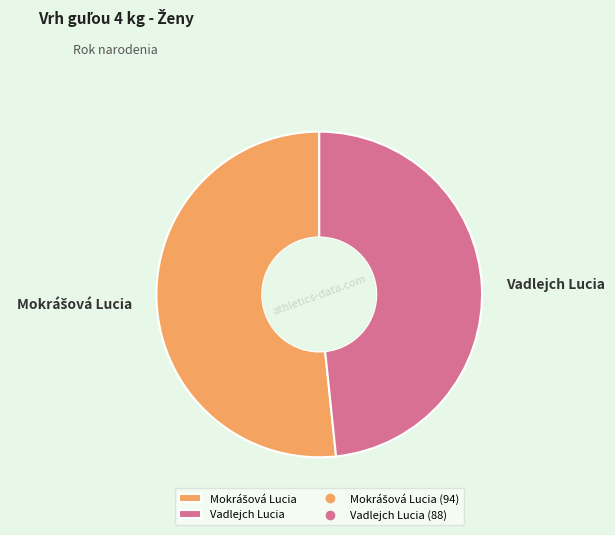

How many slices are in this pie chart?

2